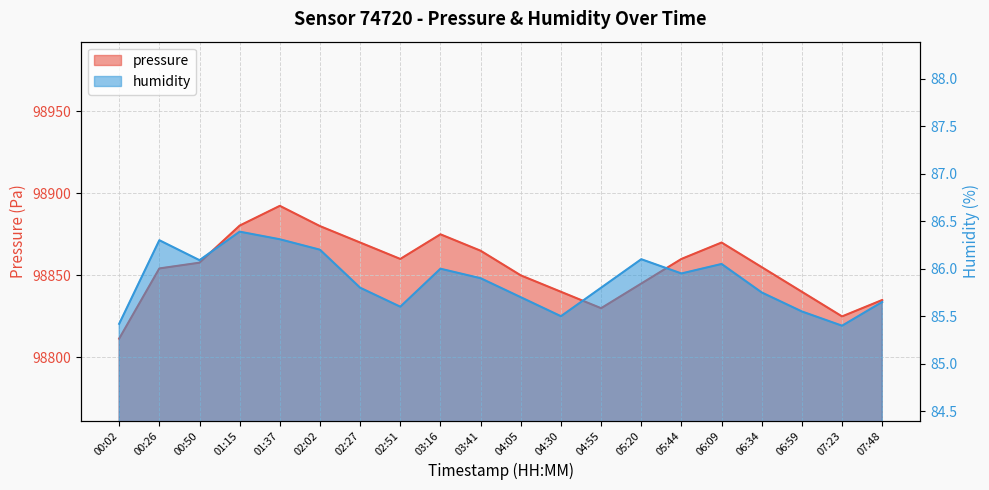

Which category has the lowest value in the pressure series?

00:02